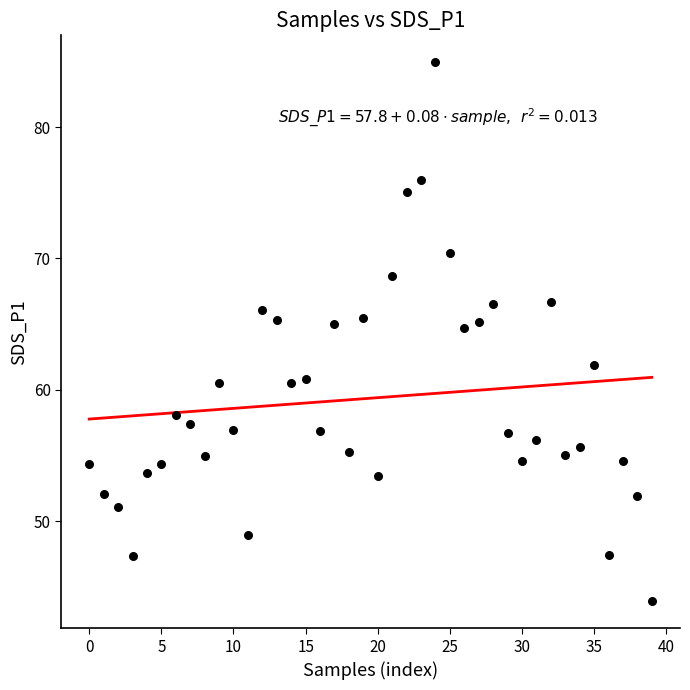

What is the range of Y values (max minus min)?

41.0